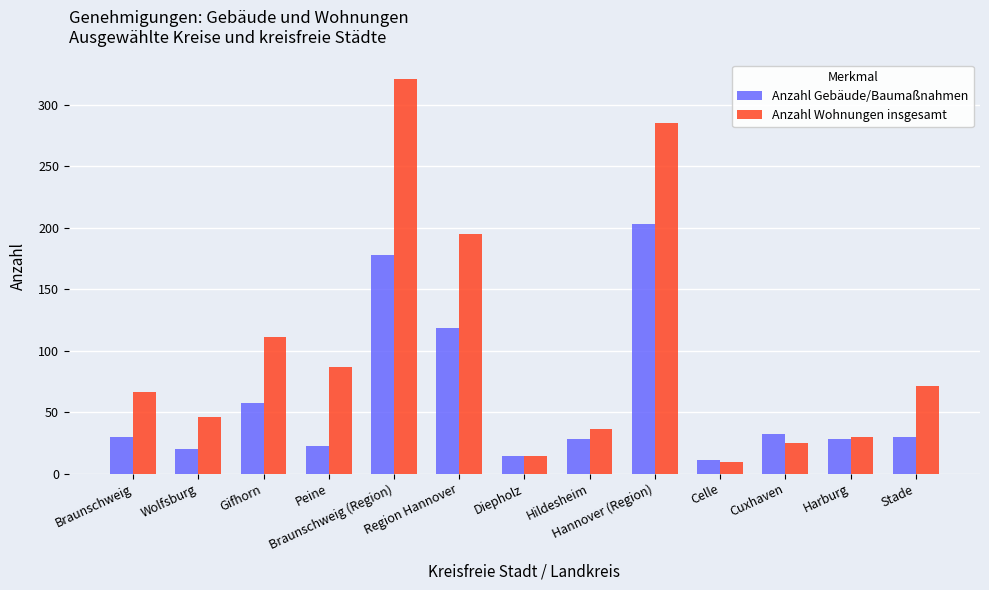

Rank the series by their average value, from lowest to highest.

Anzahl Gebäude/Baumaßnahmen, Anzahl Wohnungen insgesamt